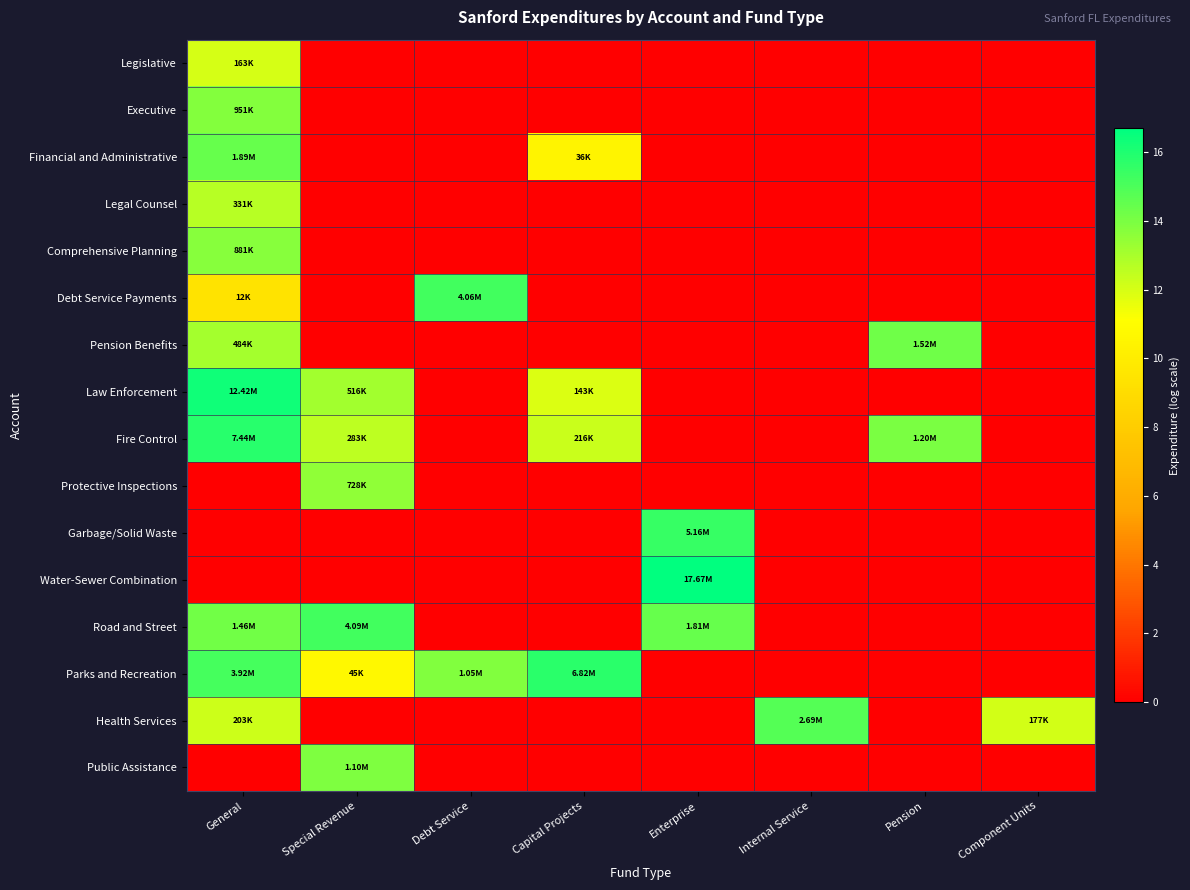

At how many categories does at least one series exceed 16?

2